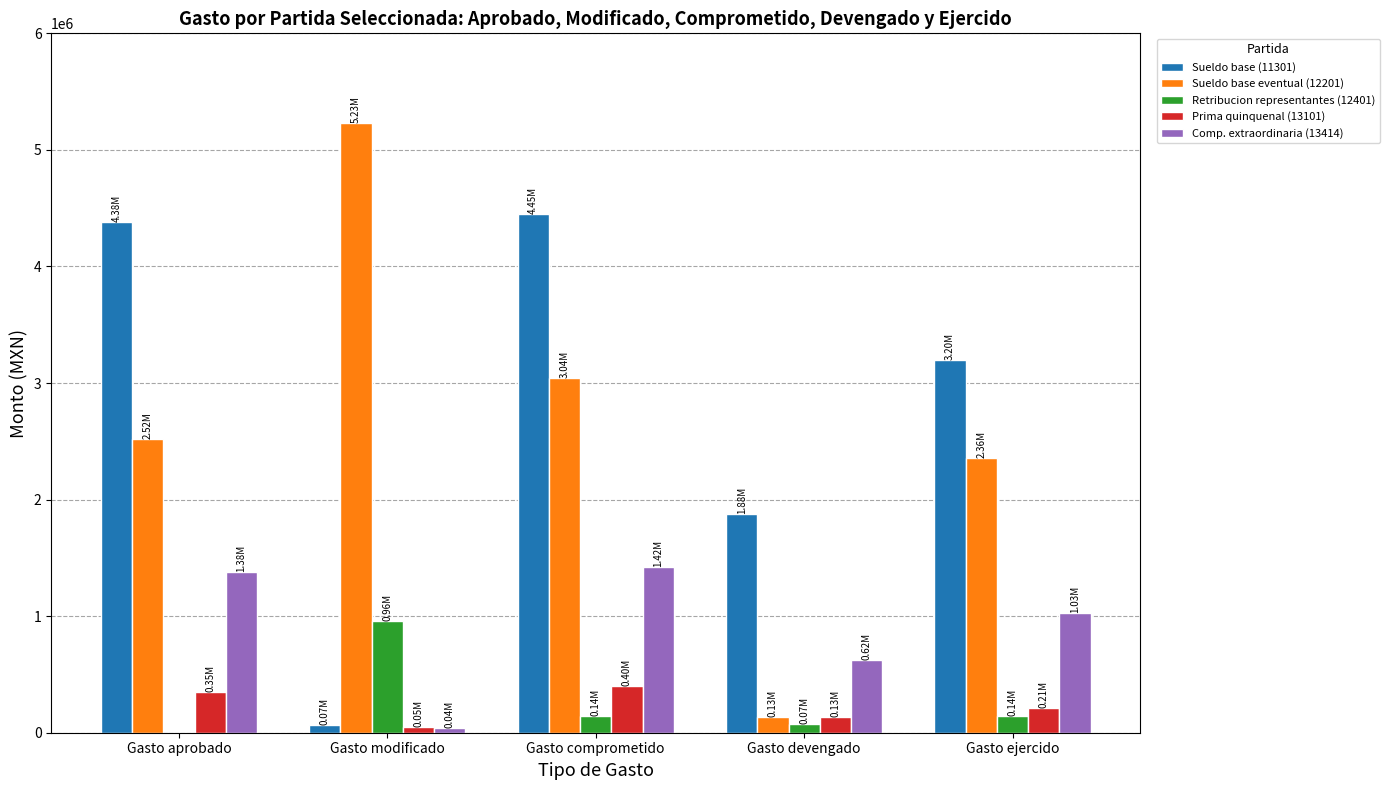

At which category is the sum across all series the highest?

Gasto comprometido